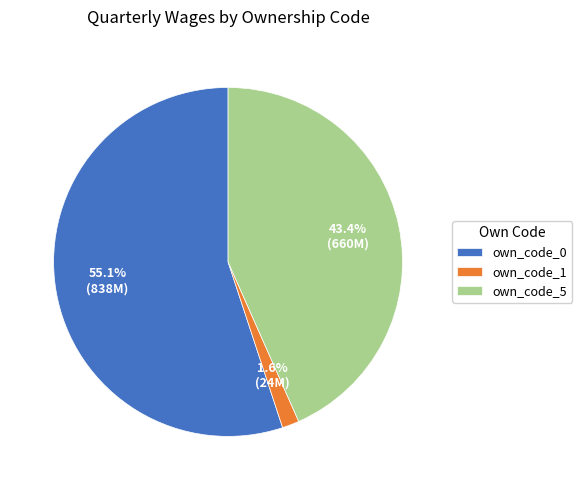

Is there a majority slice in this chart?

Yes